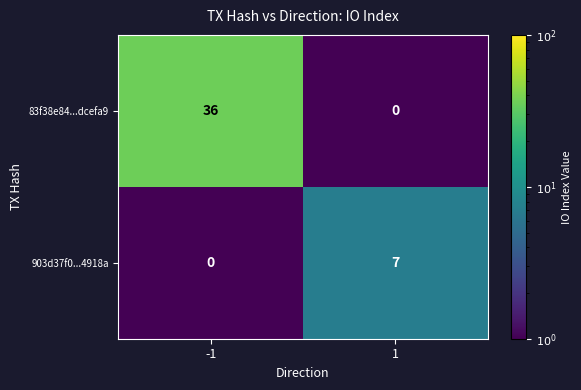

Which series has the largest range (max minus min)?

83f38e84...dcefa9